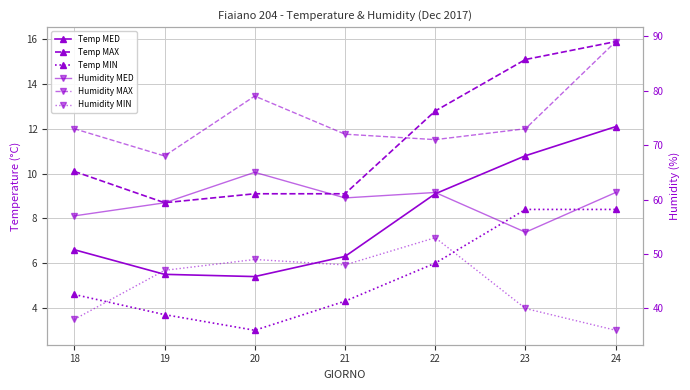

True or false: Temp MAX has a value of 12.4 at 19.

False